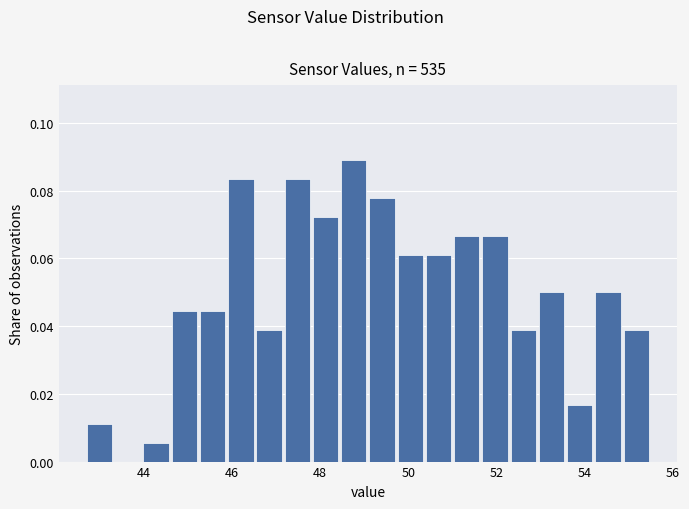

Around what value on the x-axis is the tallest bar? Give the approximate position of its centre, as read against the axis.

48.8